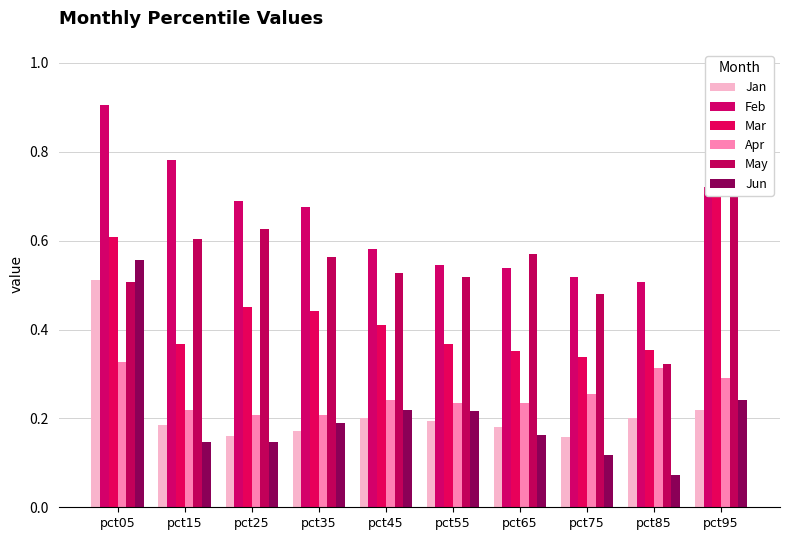

Is the value of Mar at pct75 greater than the value of Apr at pct85?

Yes